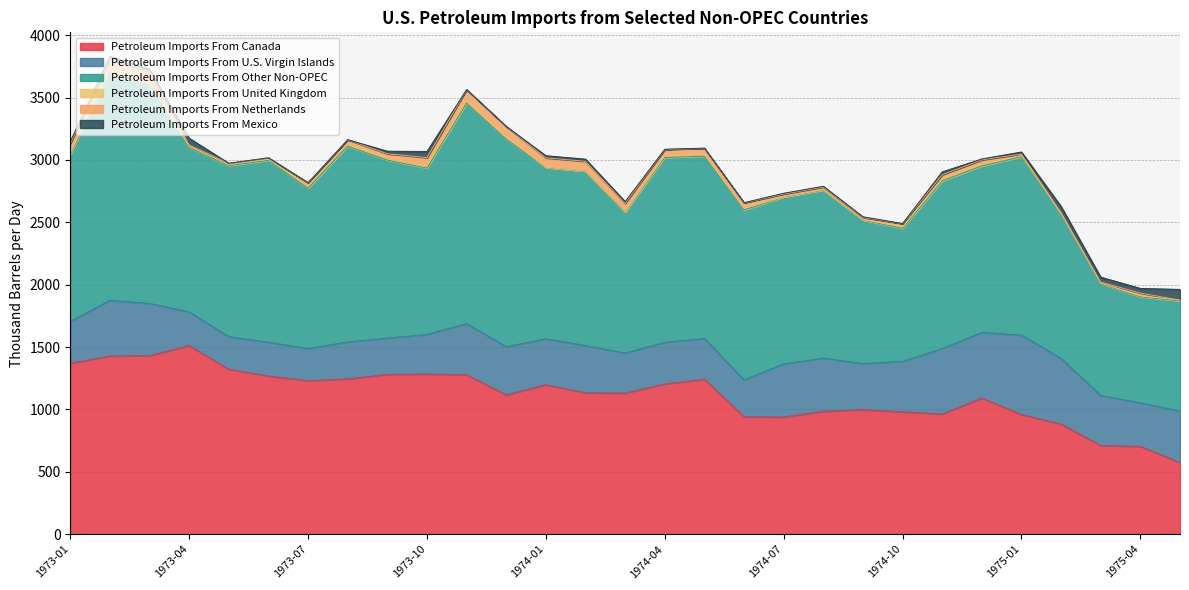

At which label is Petroleum Imports From Netherlands closest to 49?

1974-05